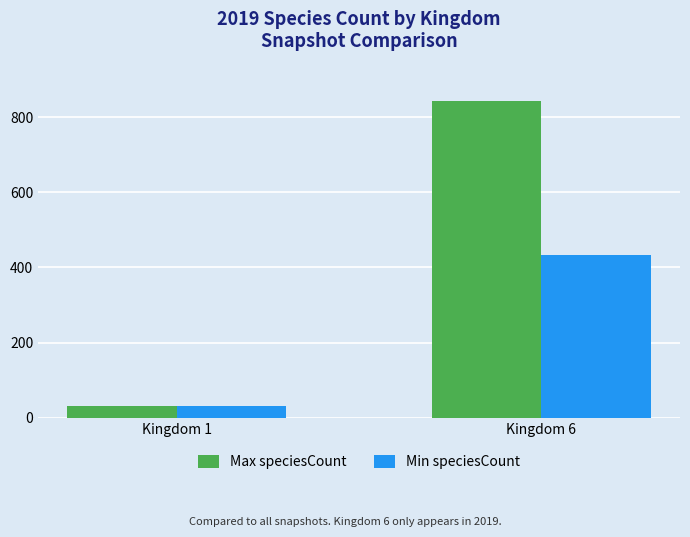

Which label corresponds to the smallest value in the chart?

Kingdom 1